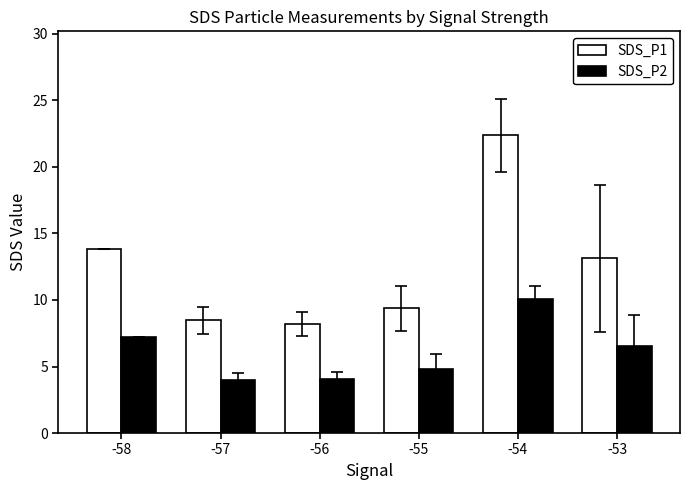

True or false: SDS_P2 has a value of 10.1 at -54.

True